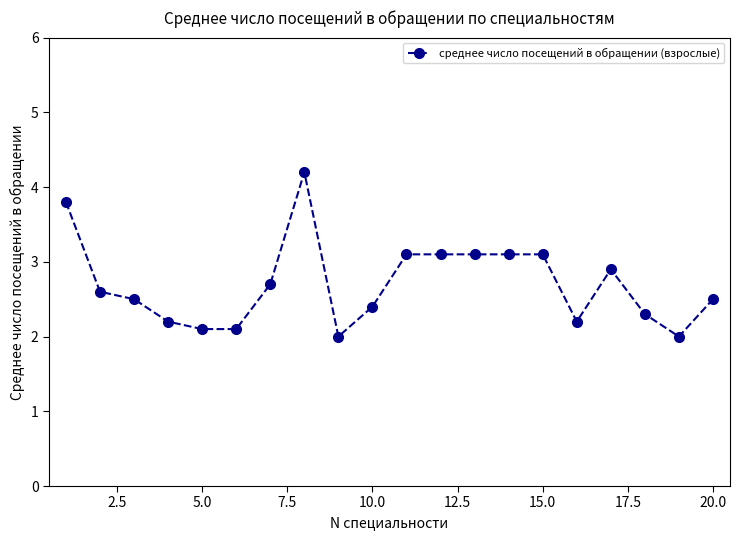

What is the minimum value shown in the chart?

2.0